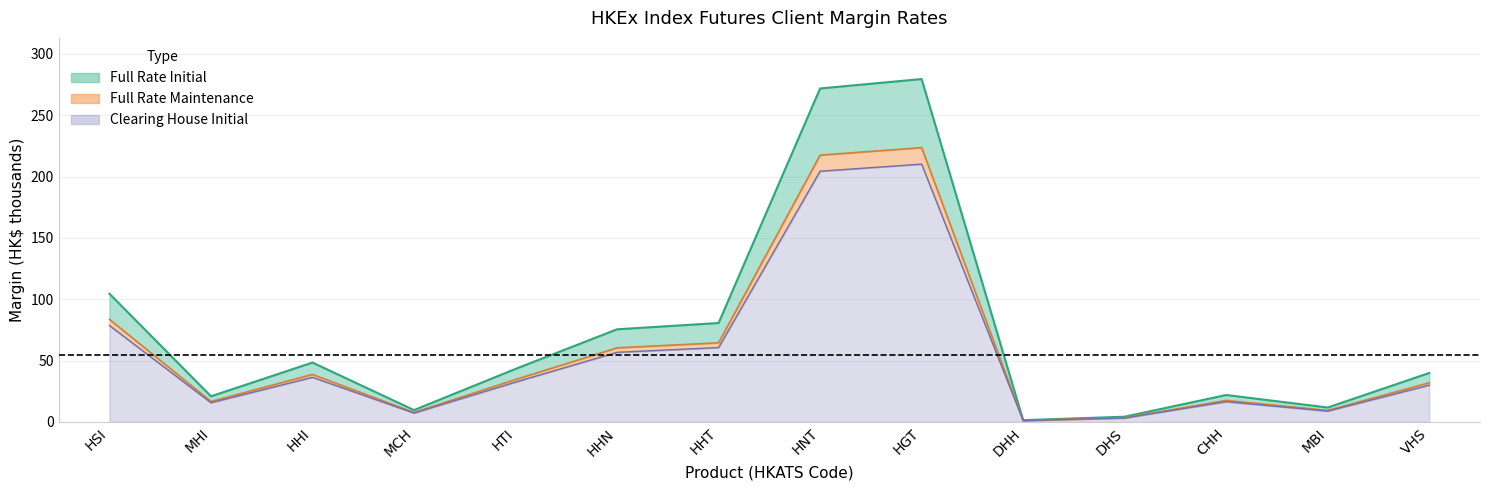

How many data points does each series have?

14